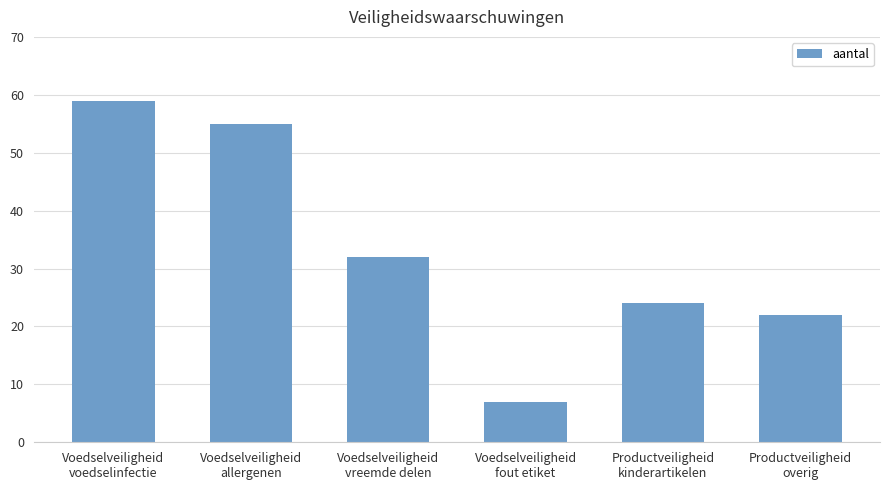

The value at Productveiligheid
kinderartikelen is 12. True or false?

False